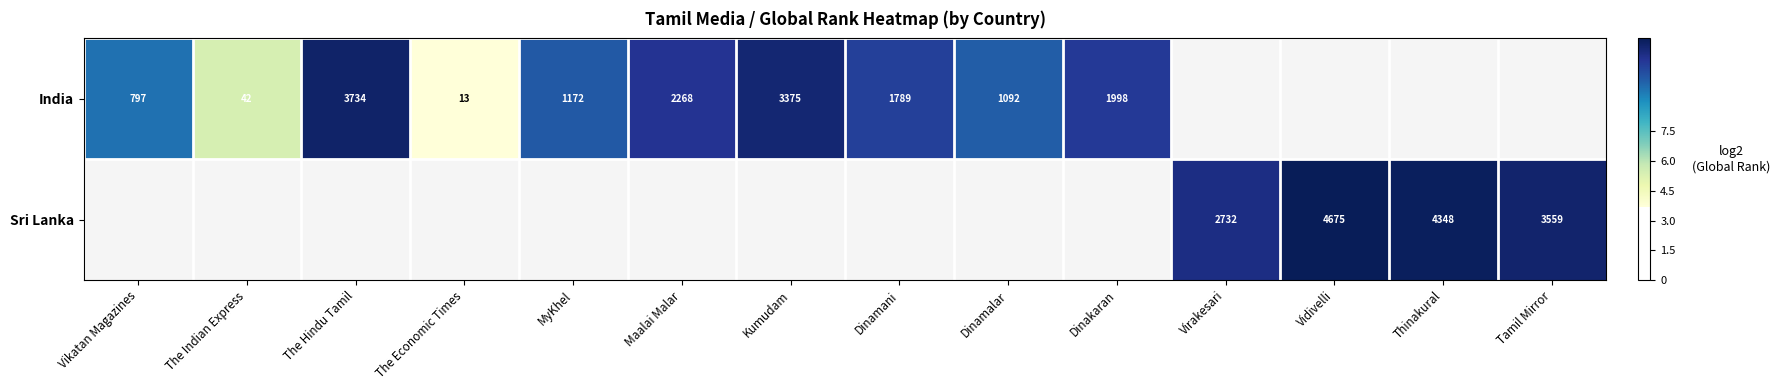

The India series shows 10.8 at Dinamani. True or false?

True